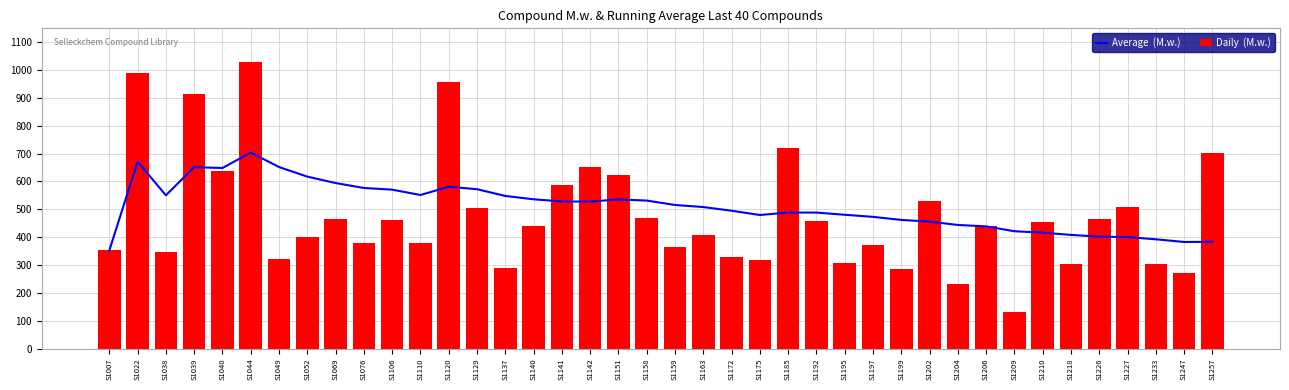

What is the difference between the maximum and minimum values in the Average  (M.w.) series?

351.4